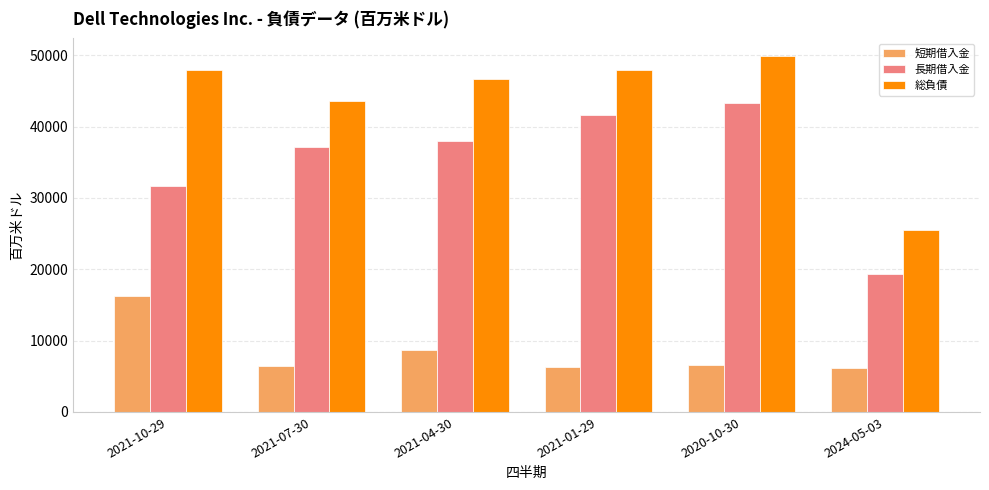

Between 2021-07-30 and 2020-10-30, which series saw the biggest shift?

総負債